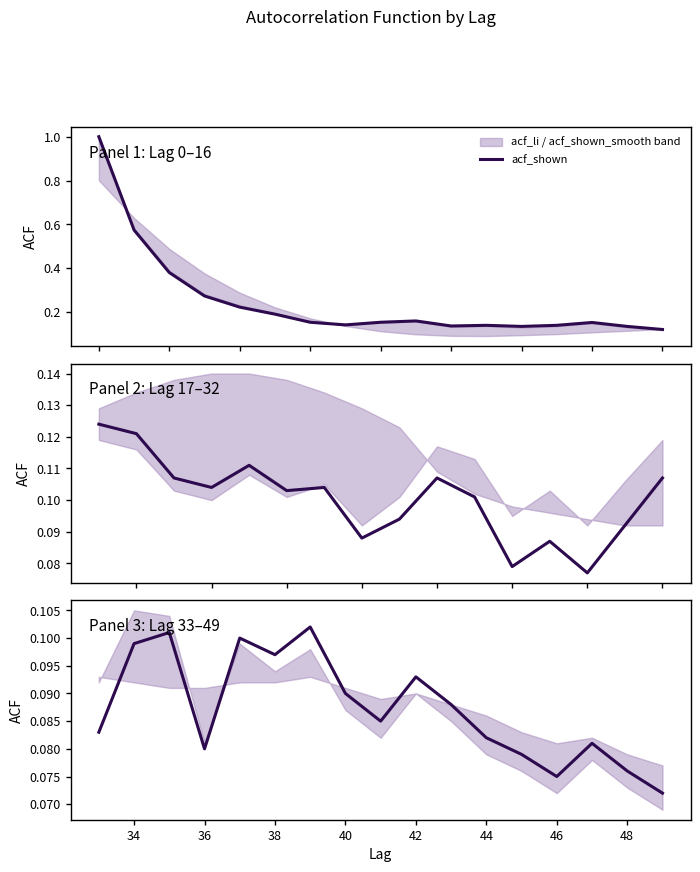

How many categories are shown in the chart?

17